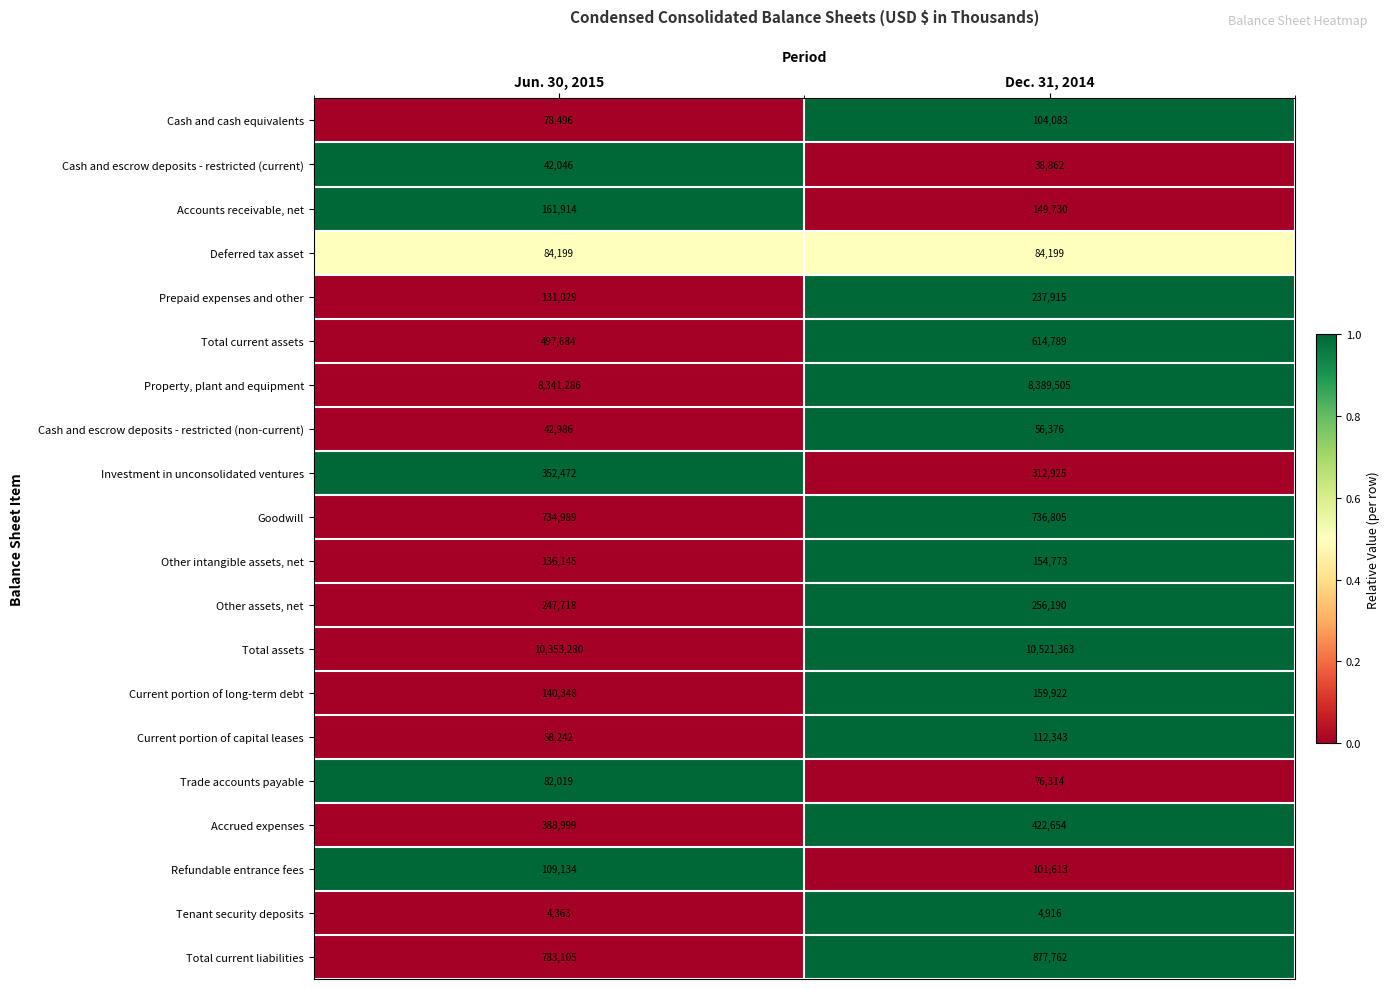

Count the number of data series in this chart.

20